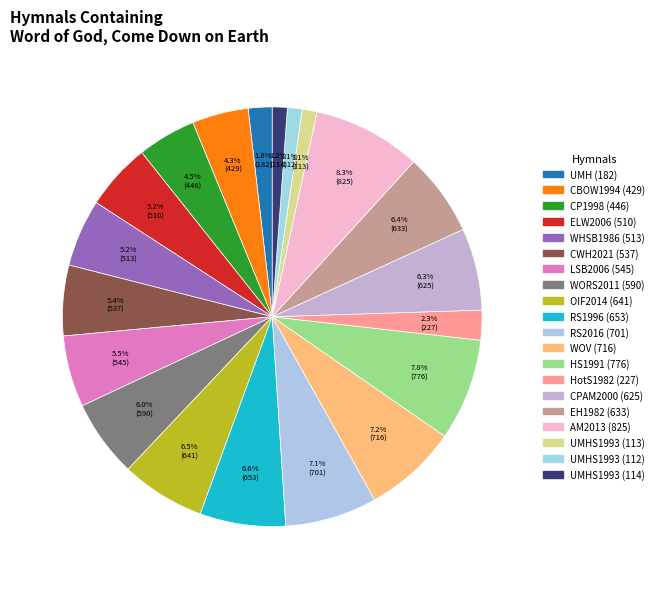

To the nearest percent, what is the combined percentage of EH1982 (633) and RS1996 (653)?

13%